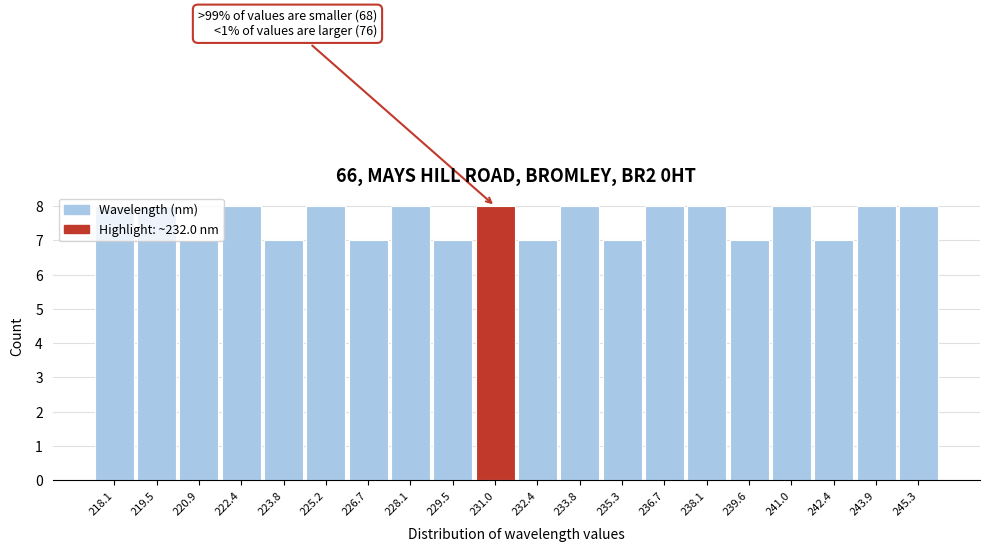

What position from the left is 228.1?

8